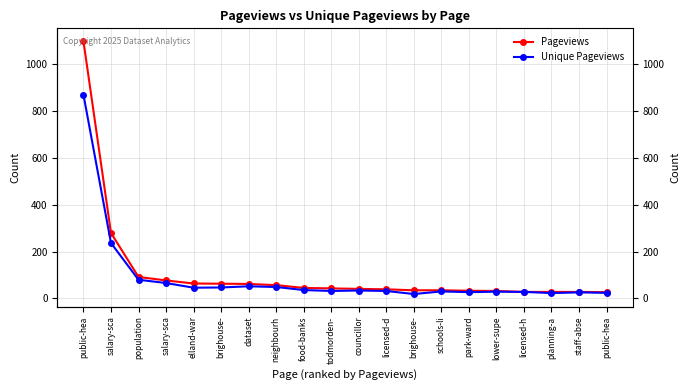

What is the label of the 18th point from the left?

planning-a